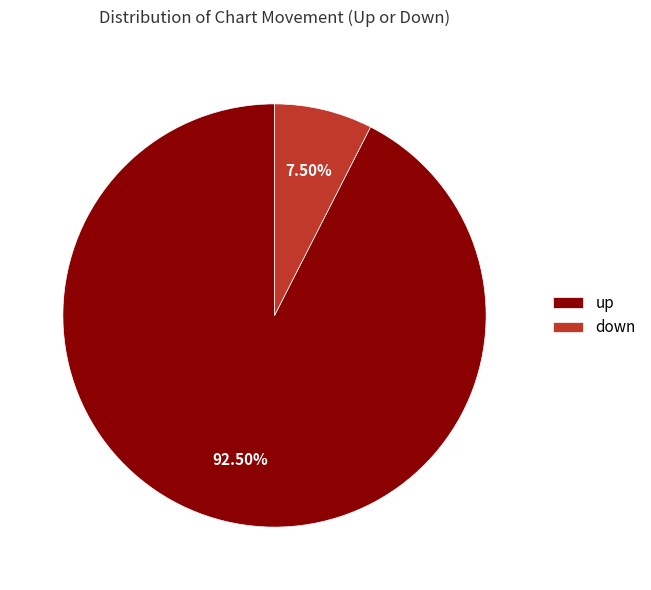

Which category has the smallest portion of the pie?

down